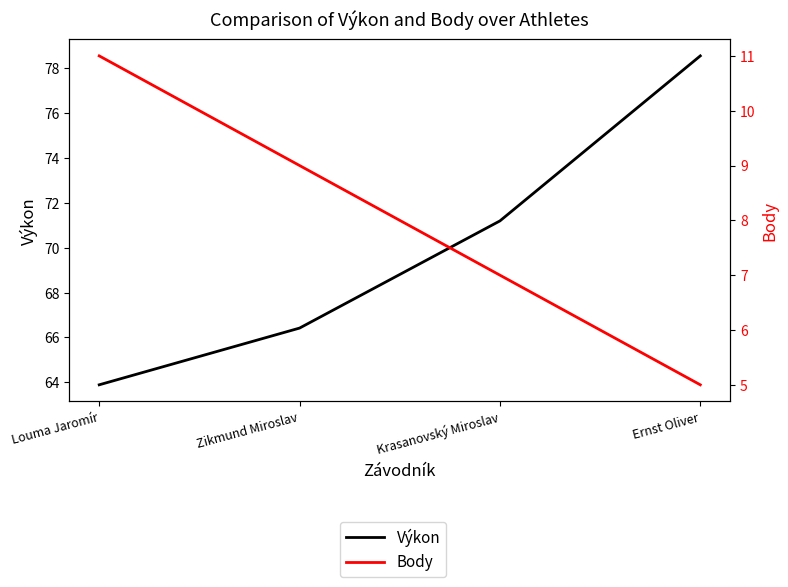

List the labels in order of Body value, smallest first.

Ernst Oliver, Krasanovský Miroslav, Zikmund Miroslav, Louma Jaromír